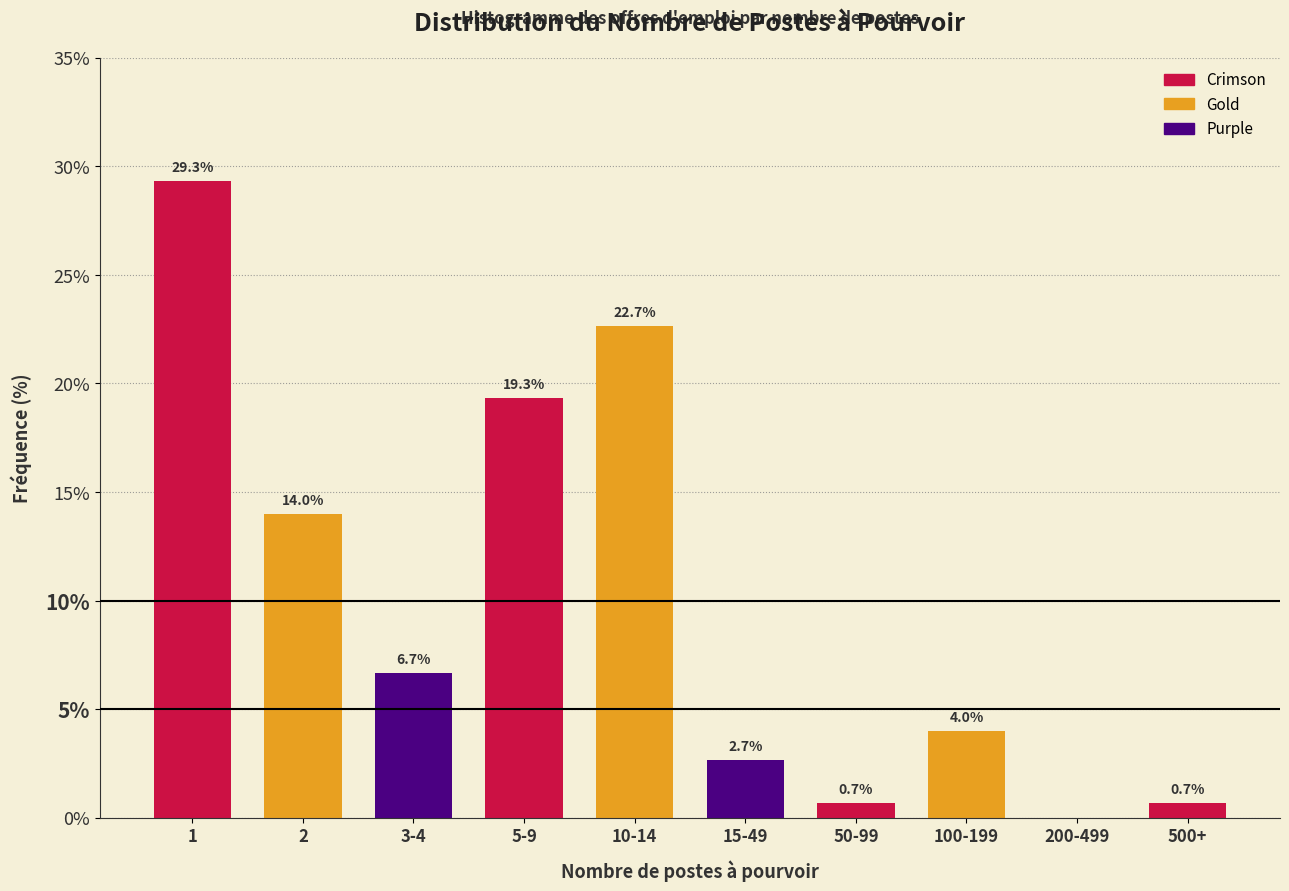

Reading left to right, transcribe all the data shown in this chart.

1=29.3	2=14.0	3-4=6.7	5-9=19.3	10-14=22.7	15-49=2.7	50-99=0.7	100-199=4.0	200-499=0.0	500+=0.7